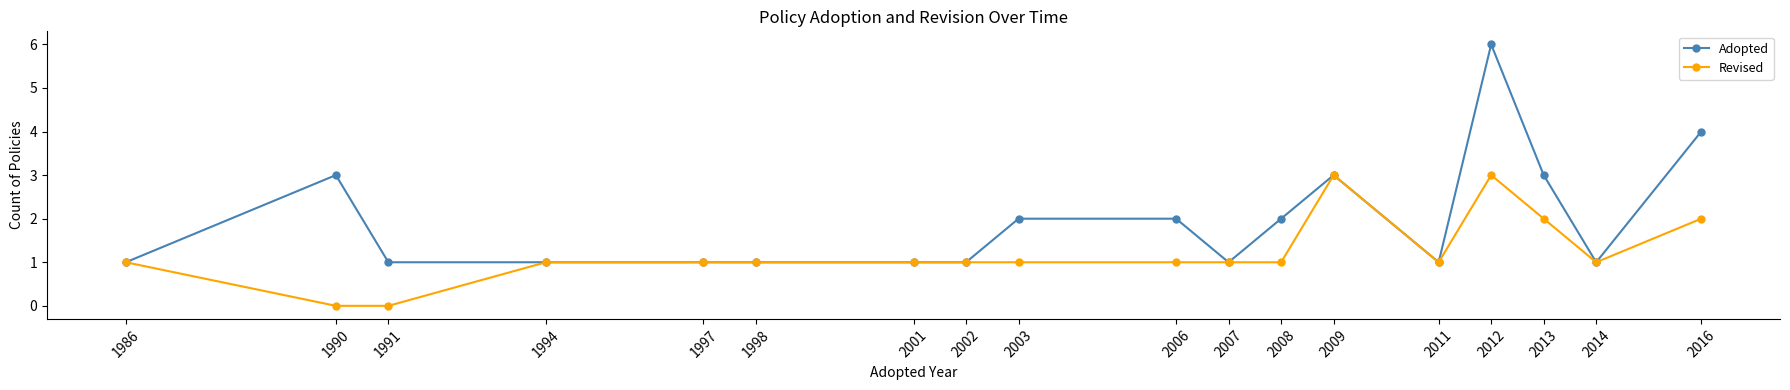

Reading left to right, list all the values displayed in this chart.

Adopted: 1	3	1	1	1	1	1	1	2	2	1	2	3	1	6	3	1	4
Revised: 1	0	0	1	1	1	1	1	1	1	1	1	3	1	3	2	1	2